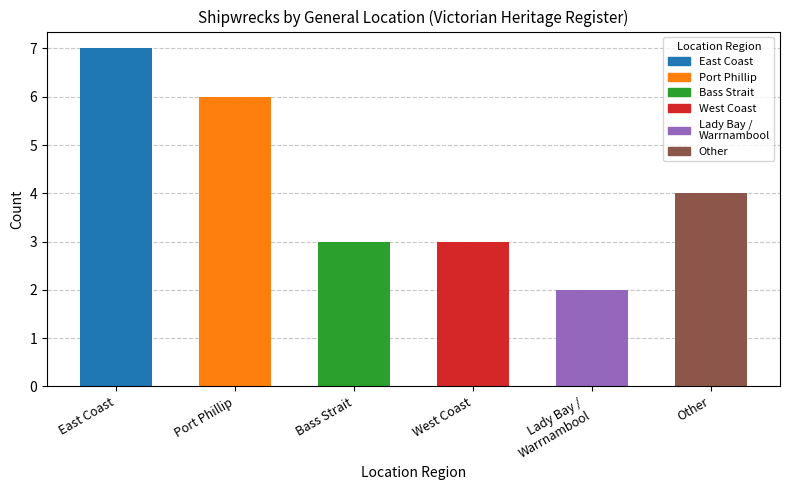

Does the chart contain any negative values?

No